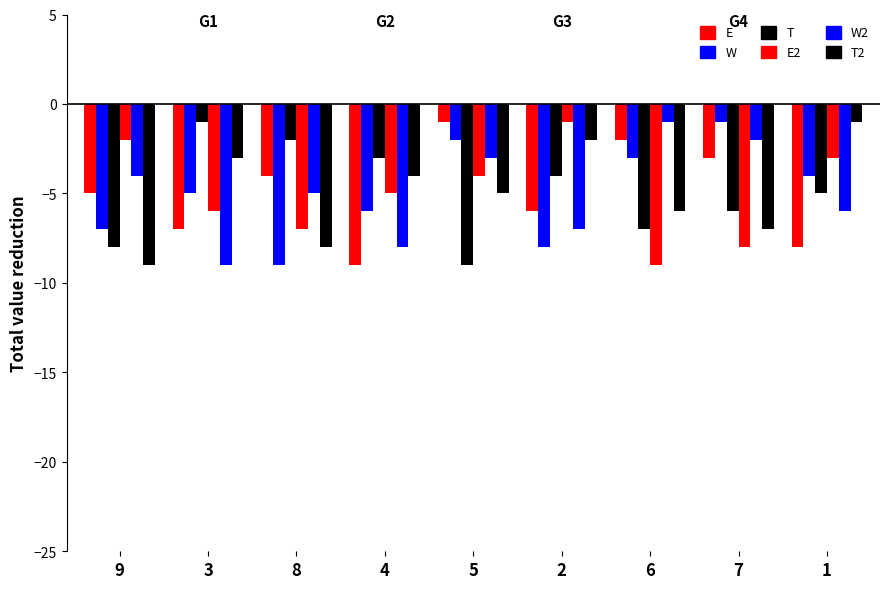

How many bars are there in total?

54